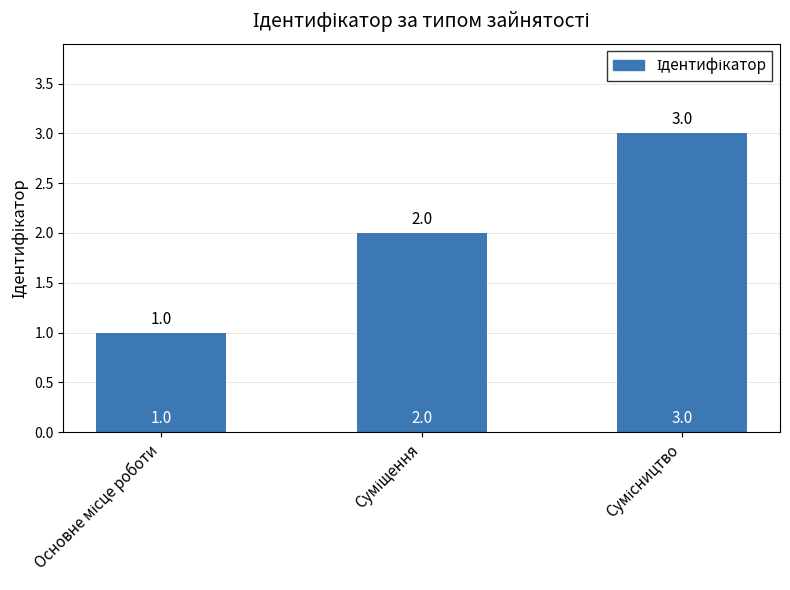

What is the value of the 3rd bar from the left?

3